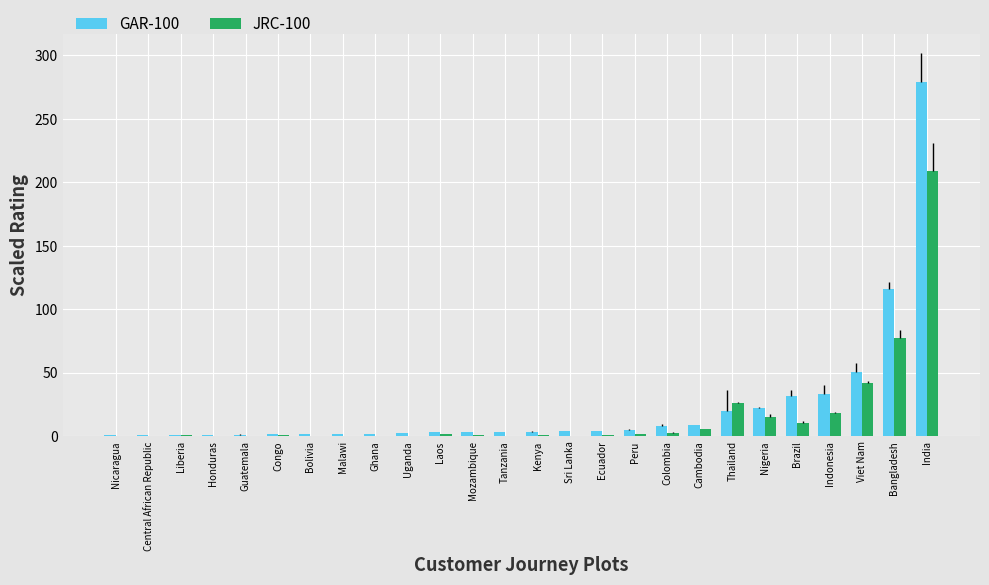

Where is GAR-100 nearest to the value 139?

Bangladesh